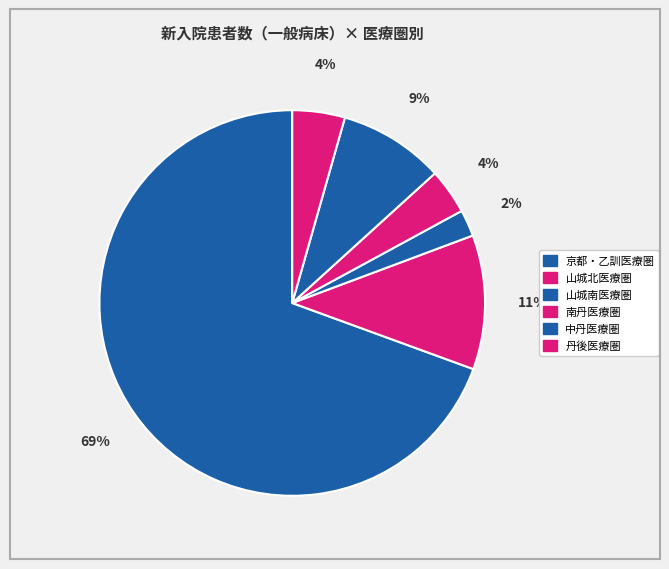

How many segments does this pie chart have?

6